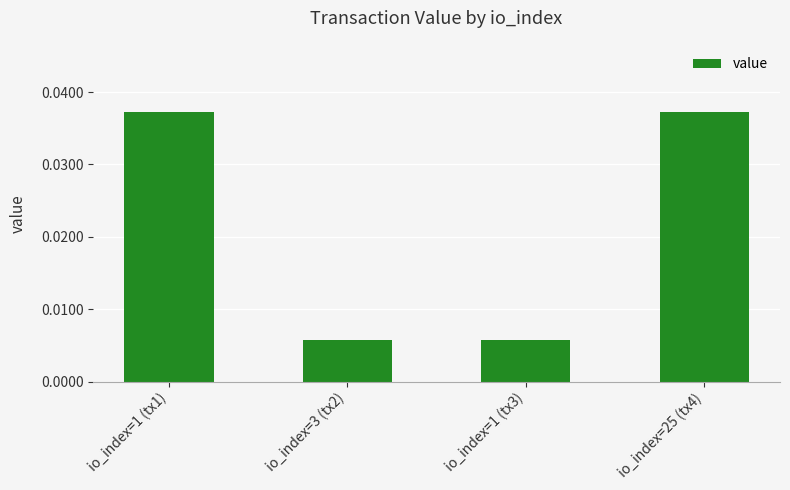

How many values are between 0 and 1?

4